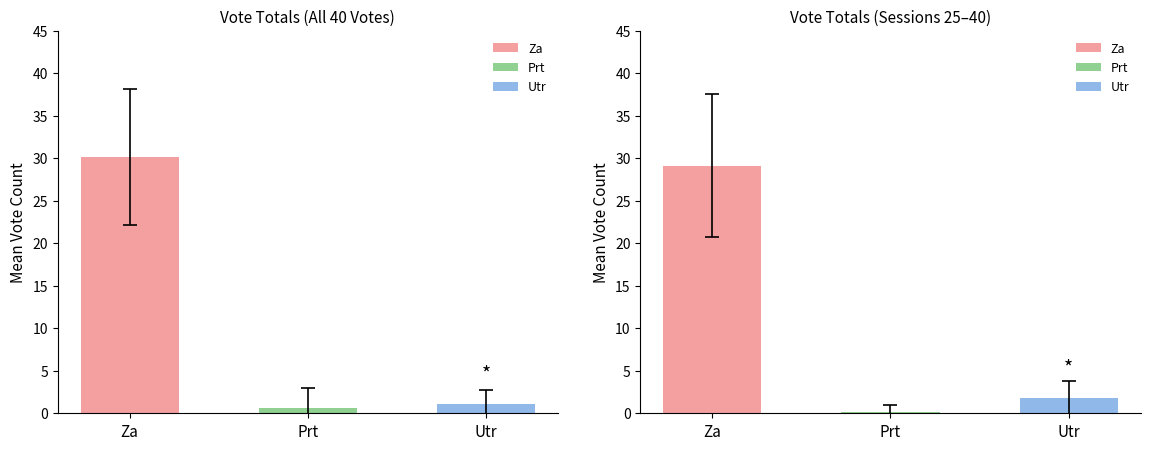

How many values in the Za series exceed 33?

12